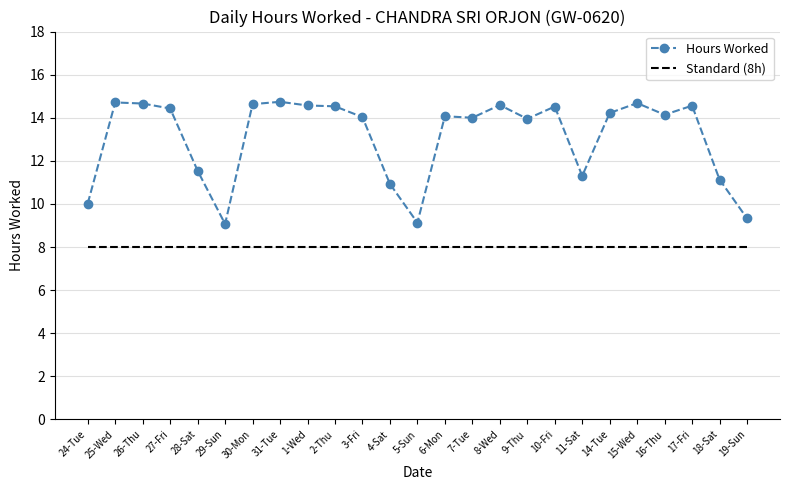

Rank the series by their maximum value, from highest to lowest.

Hours Worked, Standard (8h)